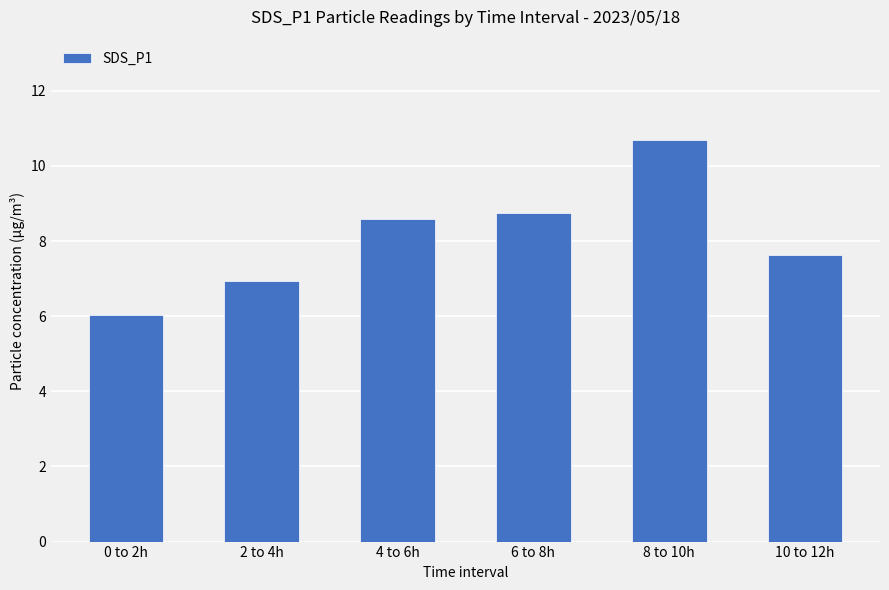

What is the value of the 3rd bar from the left?

8.6